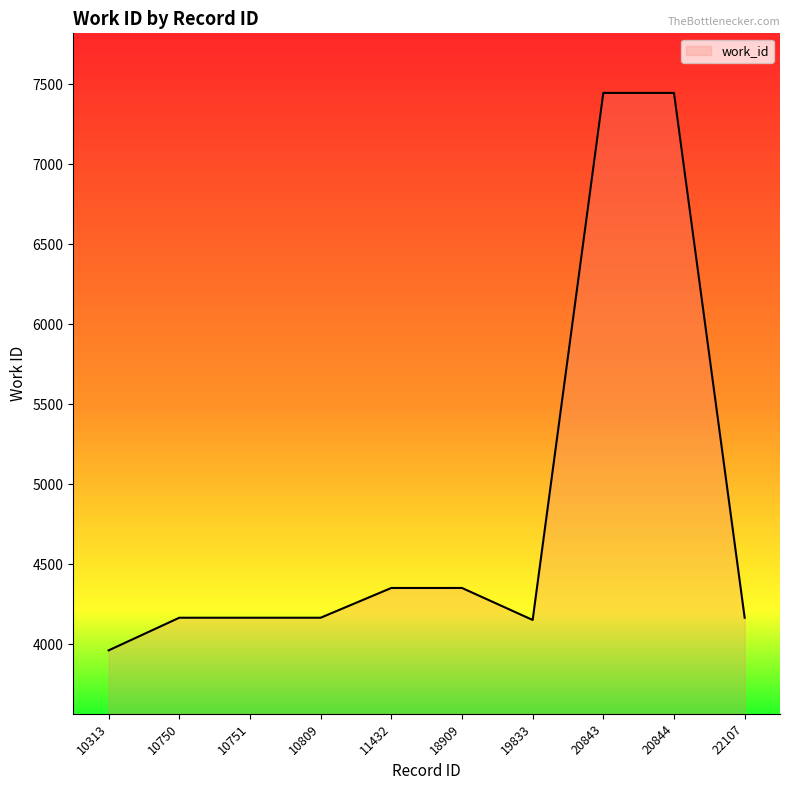

What is the difference between the values at 19833 and 20844?

3294